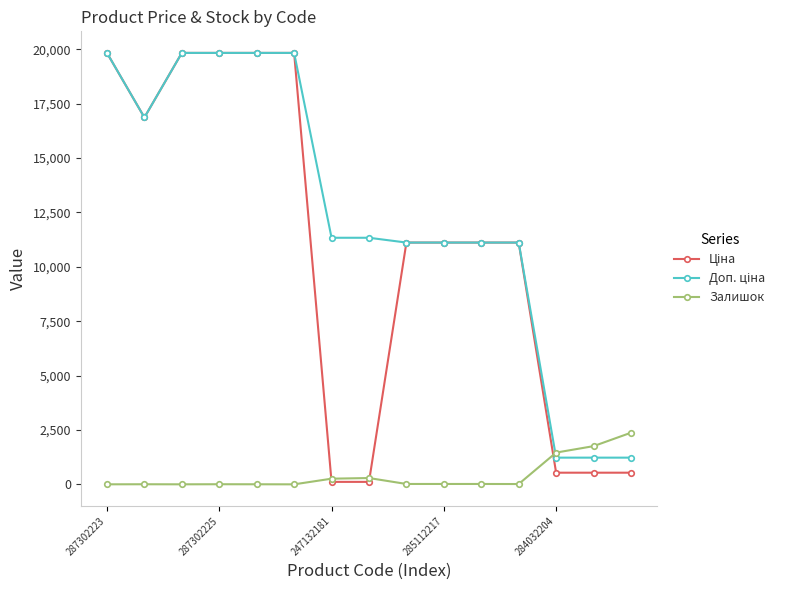

How many series are shown in this chart?

3